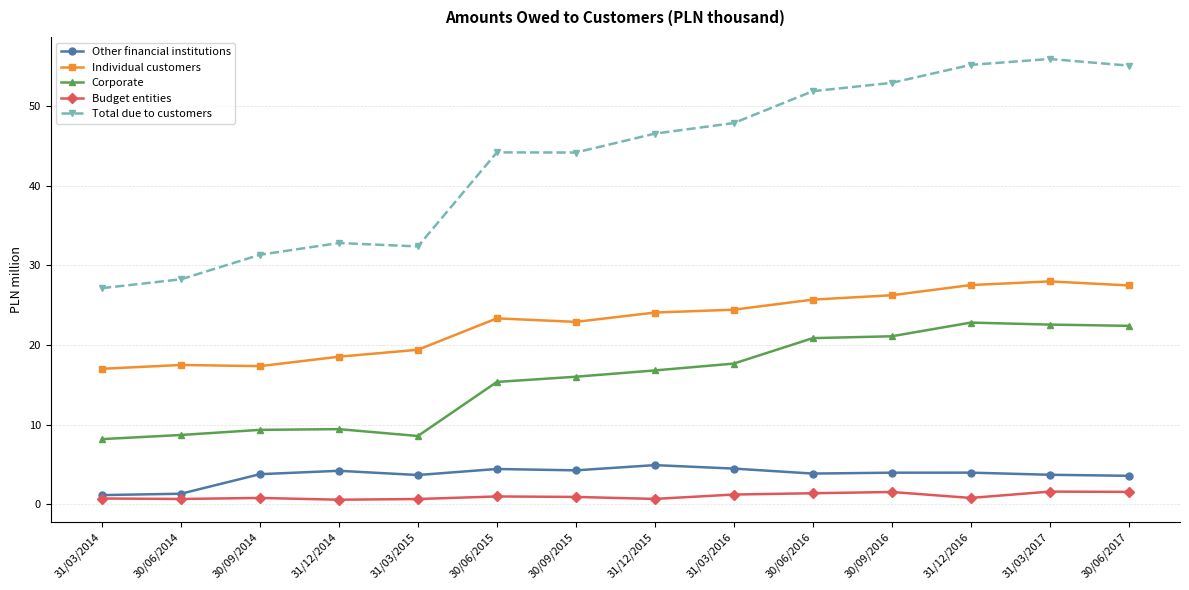

Rank the series at 30/09/2016 from highest to lowest value.

Total due to customers, Individual customers, Corporate, Other financial institutions, Budget entities